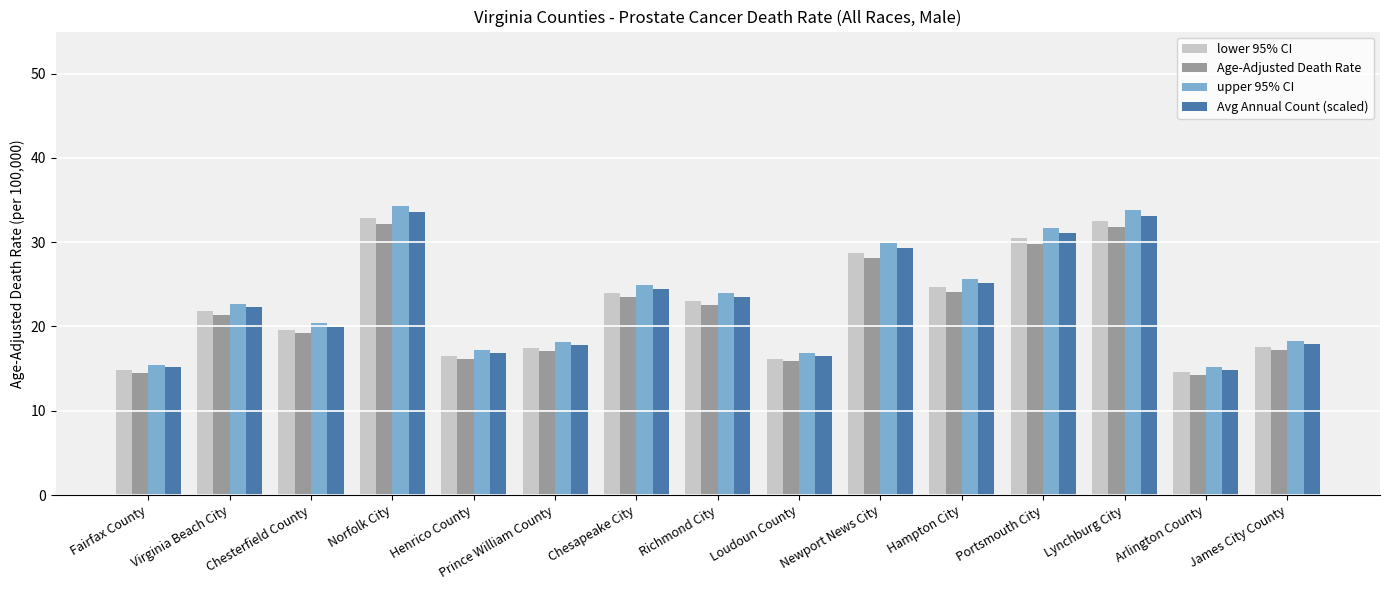

Which series has the largest range (max minus min)?

upper 95% CI